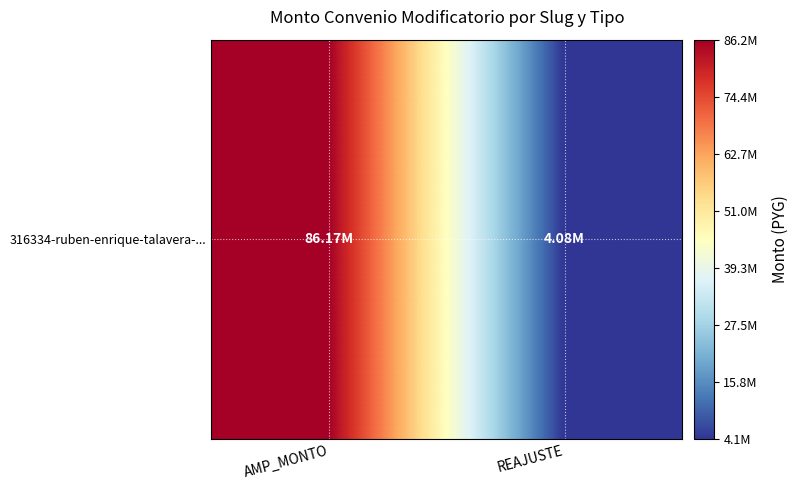

What is the change in value from AMP_MONTO to REAJUSTE?

-82091960